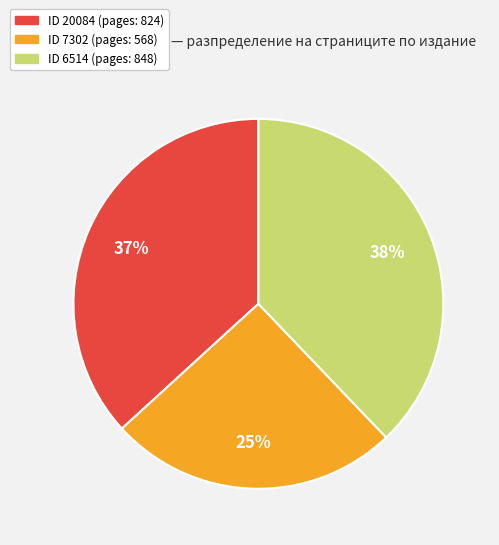

To the nearest percent, what is the average slice percentage?

33%